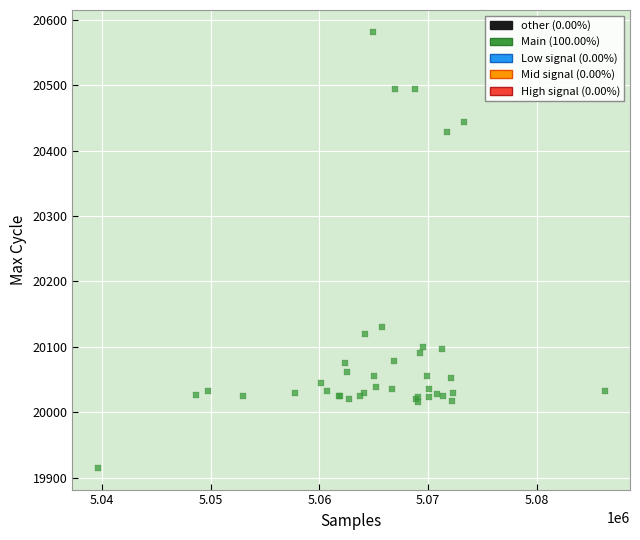

What Y value in the scatter plot is closest to 20248?

20130